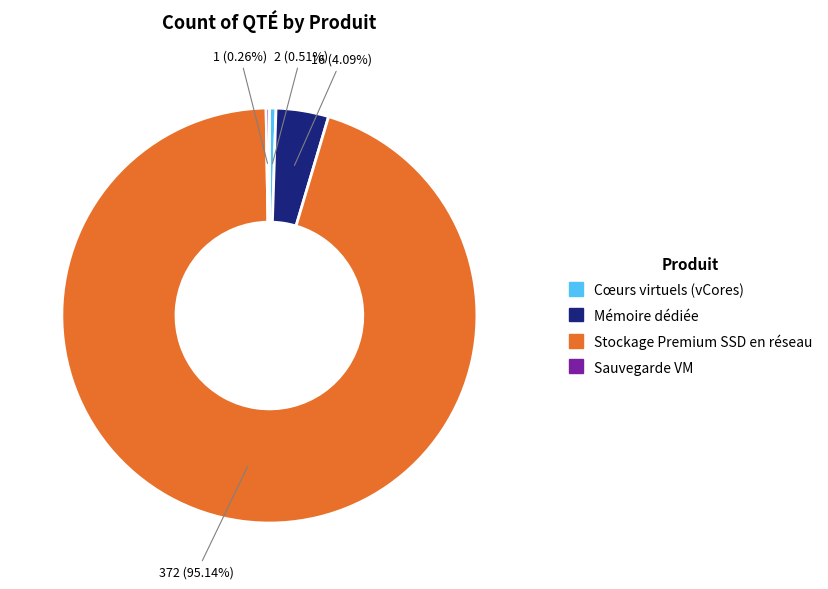

Do Mémoire dédiée and Cœurs virtuels (vCores) together represent more than half of the pie?

No